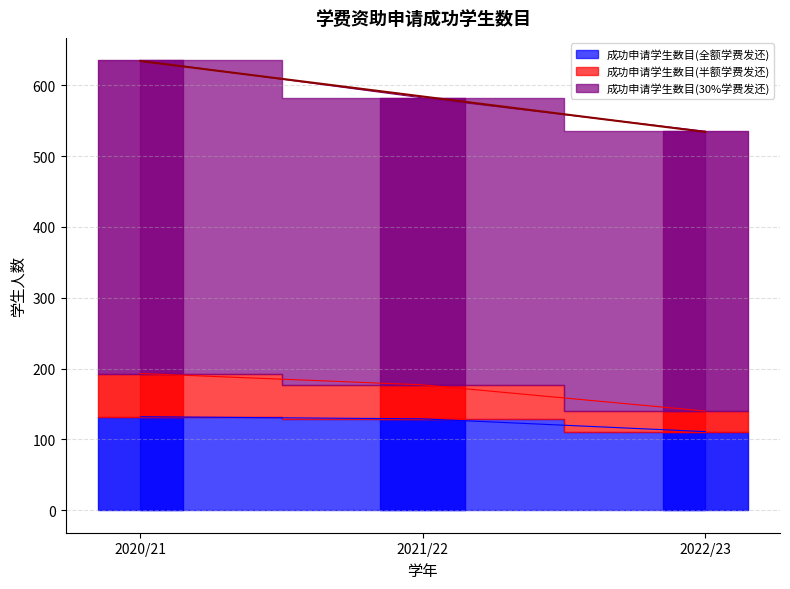

What is the label of the 3rd point from the left?

2022/23